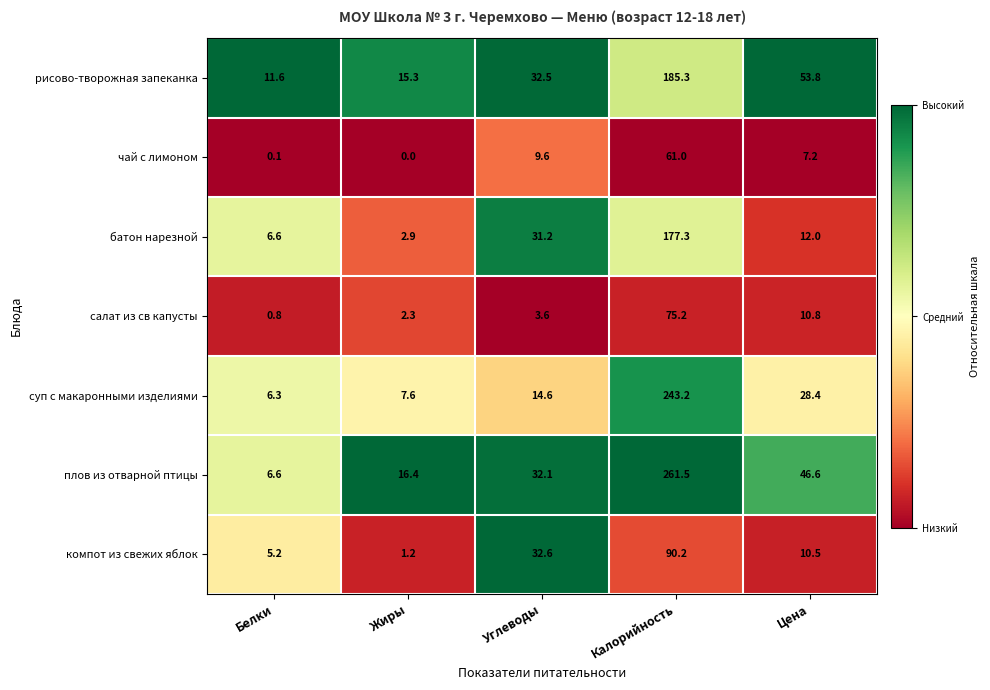

Which series has the widest spread of values?

плов из отварной птицы